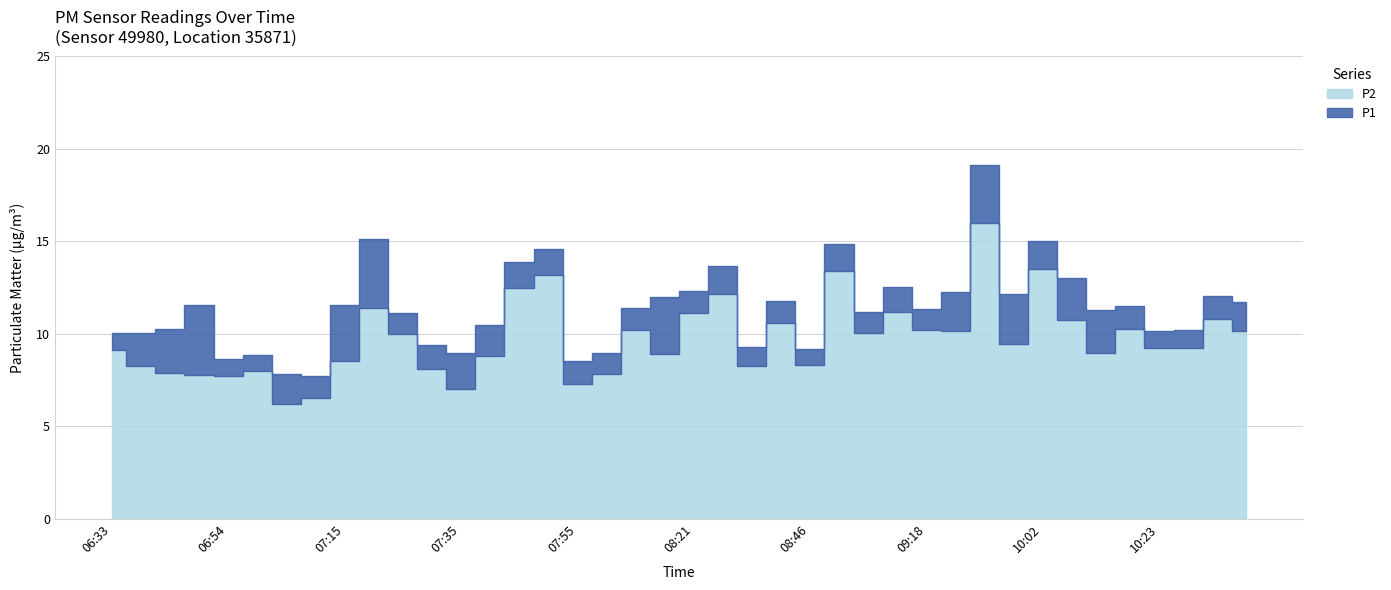

What is the difference between the highest and lowest values at 10:02?

1.5